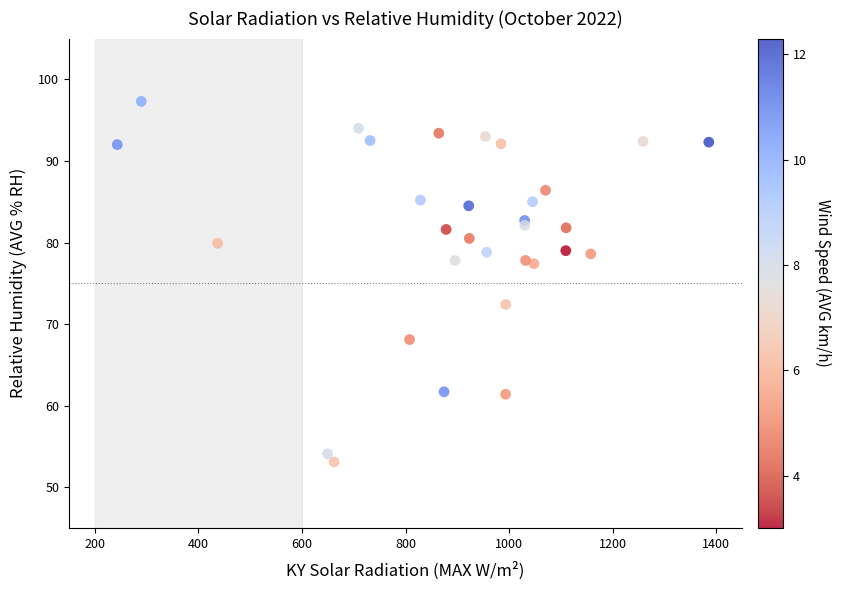

What is the range of Y values (max minus min)?

44.2